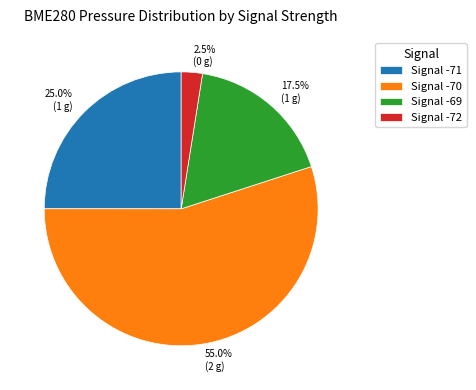

Is there a majority slice in this chart?

Yes